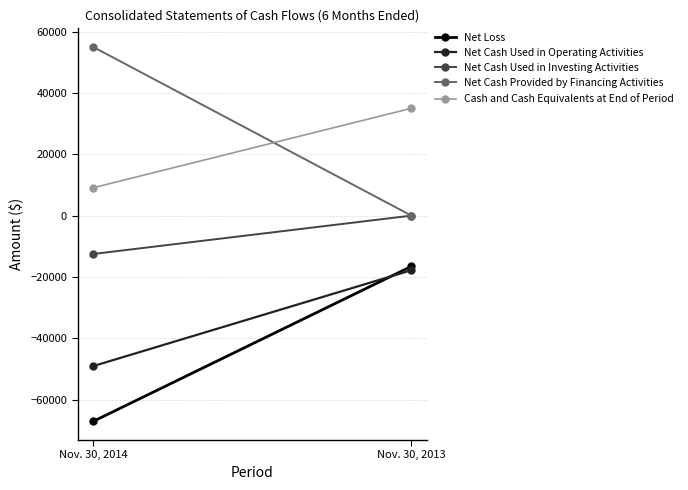

Where is Net Loss nearest to the value -41818?

Nov. 30, 2014